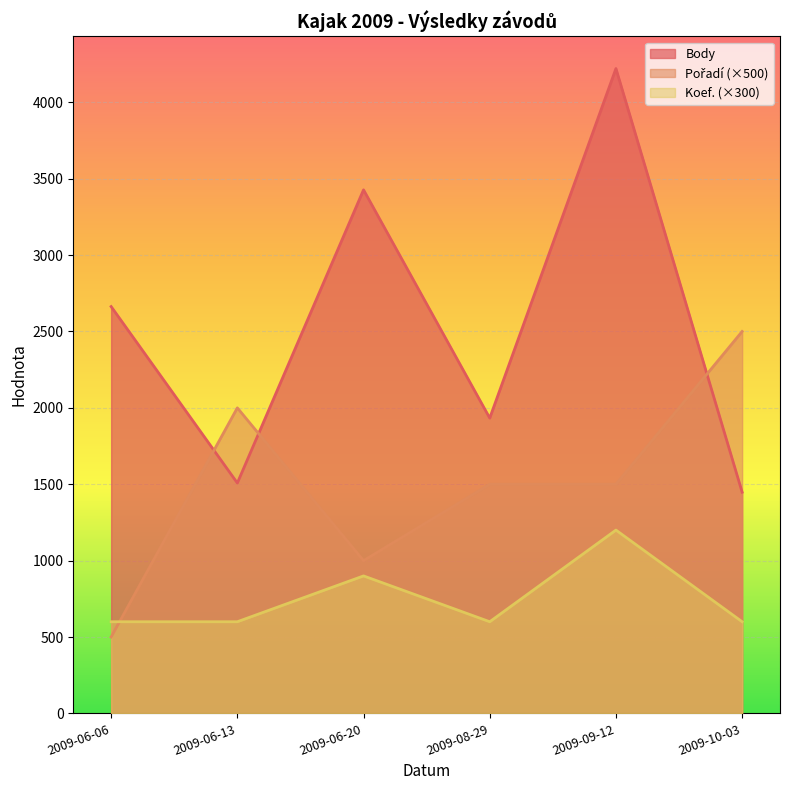

What is the difference between the Koef. values at 2009-06-06 and 2009-06-20?

300